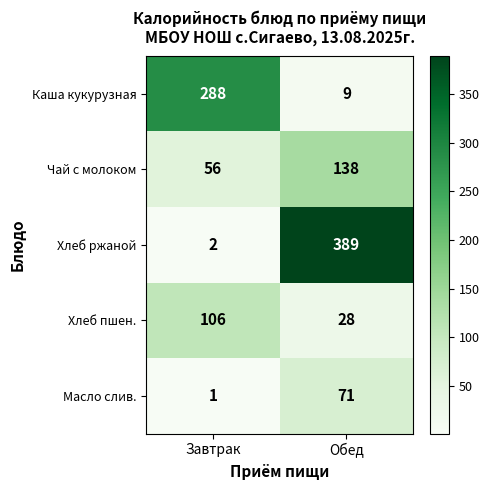

Which label corresponds to the smallest value in the chart?

Завтрак